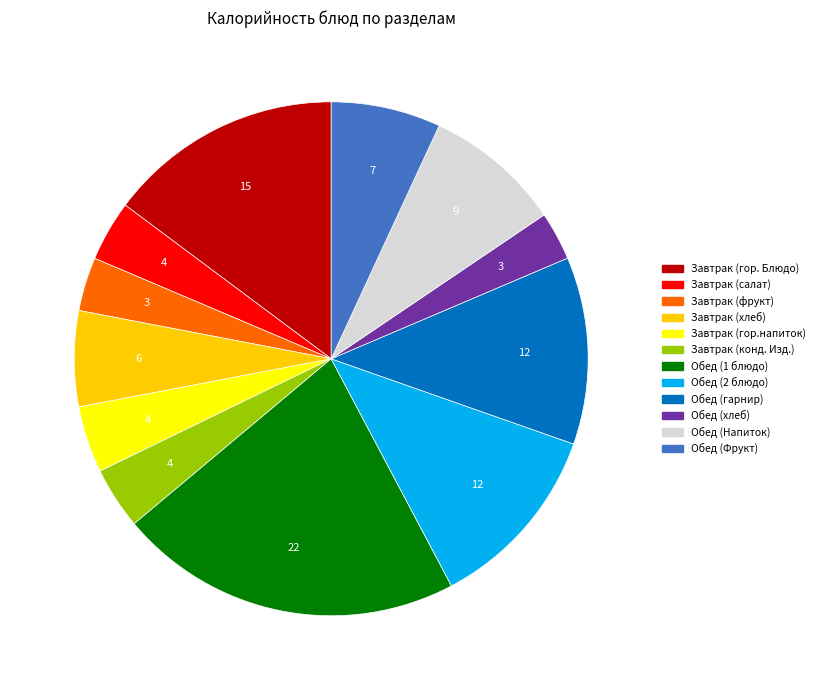

How many slices are in this pie chart?

12